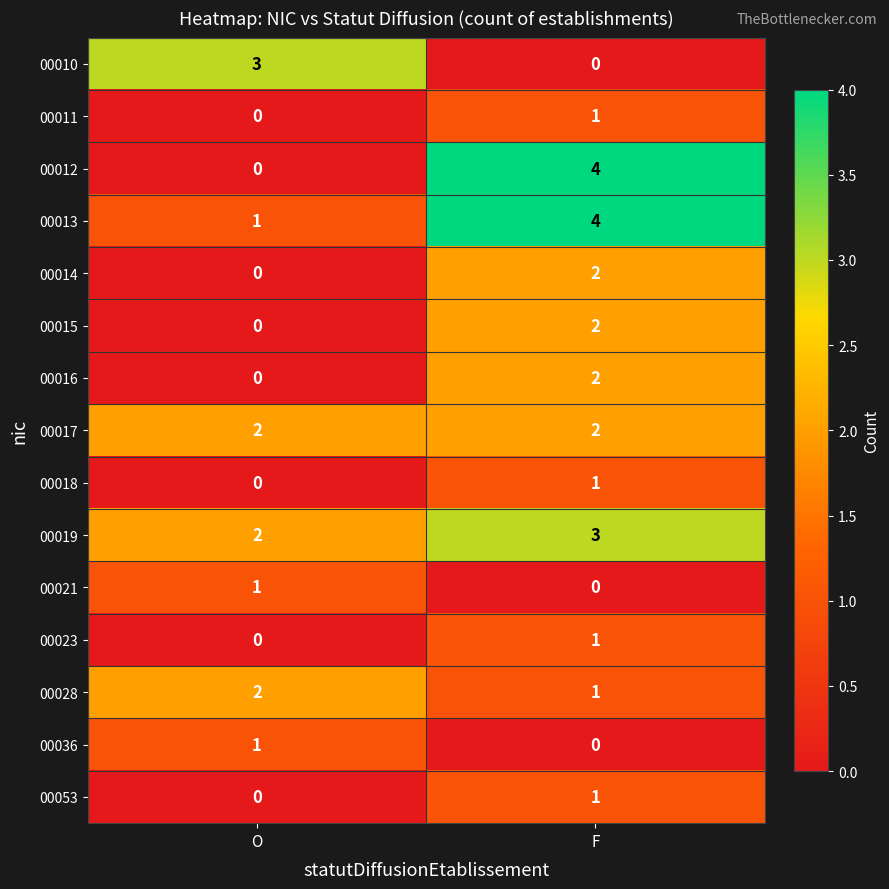

The value of 00013 at O is 1. True or false?

True